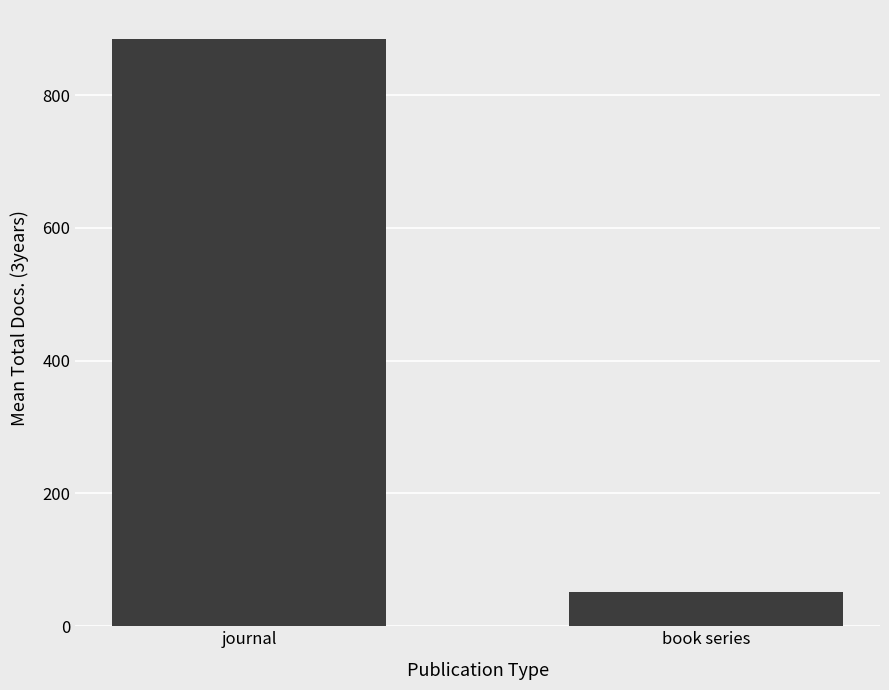

What is the change in value from journal to book series?

-832.0